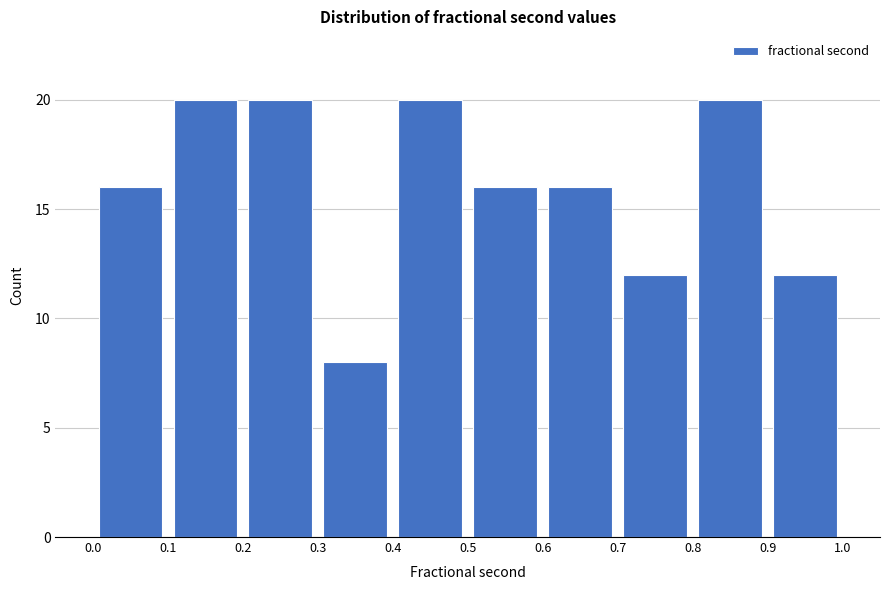

What is the height of the bar covering 0.5 to 0.6 on the x-axis? The values are not printed on the chart, so give them approximately, as read against the axis.

16